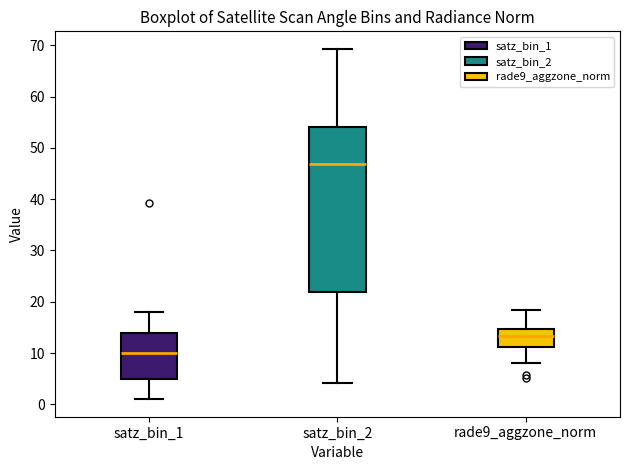

Reading left to right, read every box against the y-axis: the position of its median line, the range the box covers, and the ends of its whiskers. The values are not printed on the chart, so give them approximately, as read against the axis.

satz_bin_1: median 10, box 5 to 14, whiskers 1 to 18
satz_bin_2: median 47, box 22 to 54, whiskers 4 to 69
rade9_aggzone_norm: median 13, box 11 to 15, whiskers 8 to 18